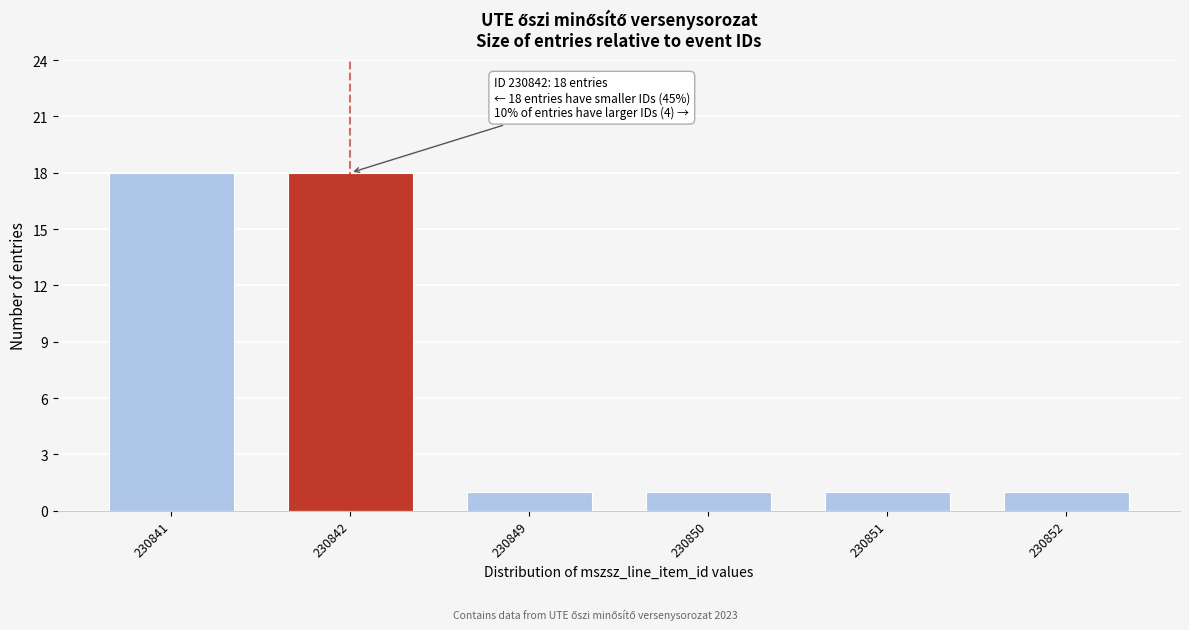

Reading right to left, what are all the values shown in this chart?

1	1	1	1	18	18